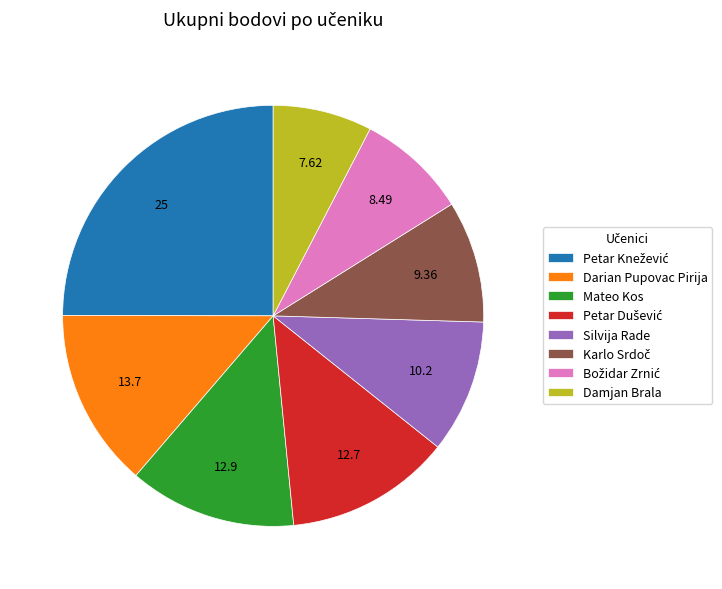

How many slices are in this pie chart?

8